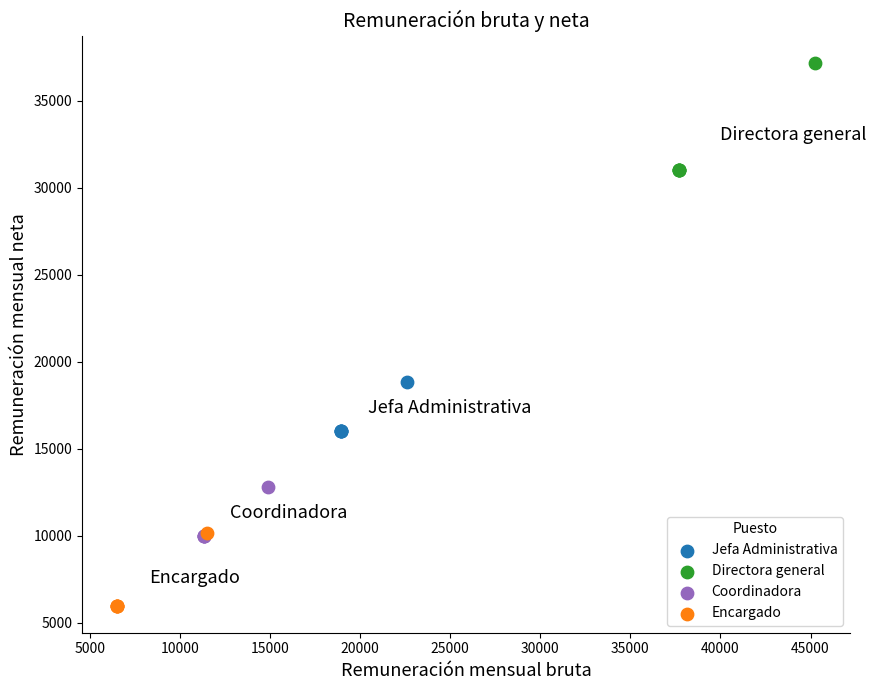

Which series has the largest Y range (max minus min)?

Directora general